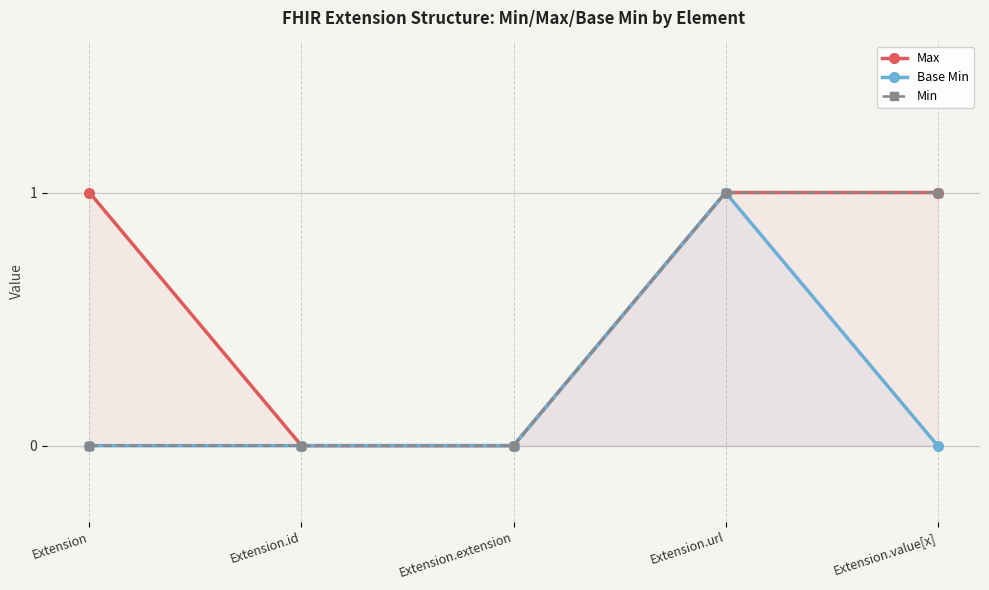

What value does the Max series have at Extension.url?

1